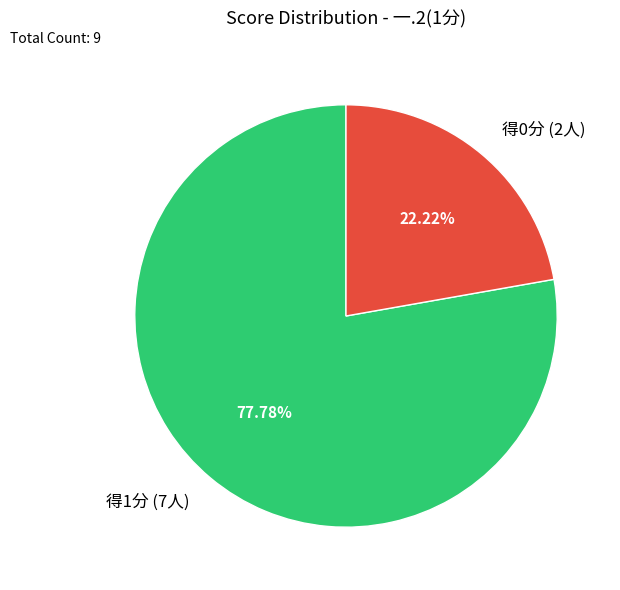

What is the largest slice in the pie chart?

得1分 (7人)